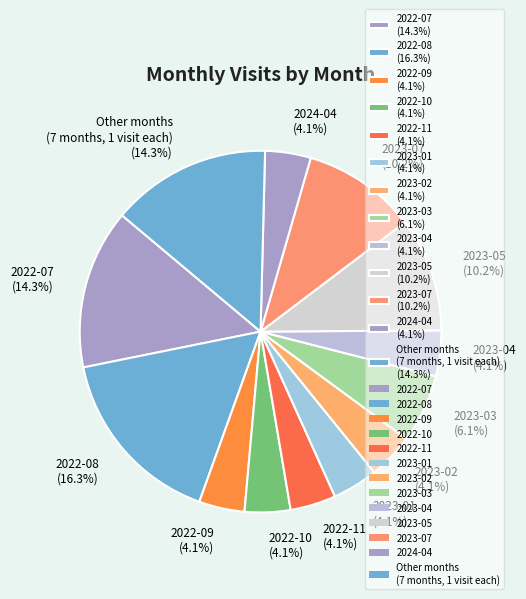

Is the sum of 2022-11 (4.1%) and 2022-10 (4.1%) greater than half?

No